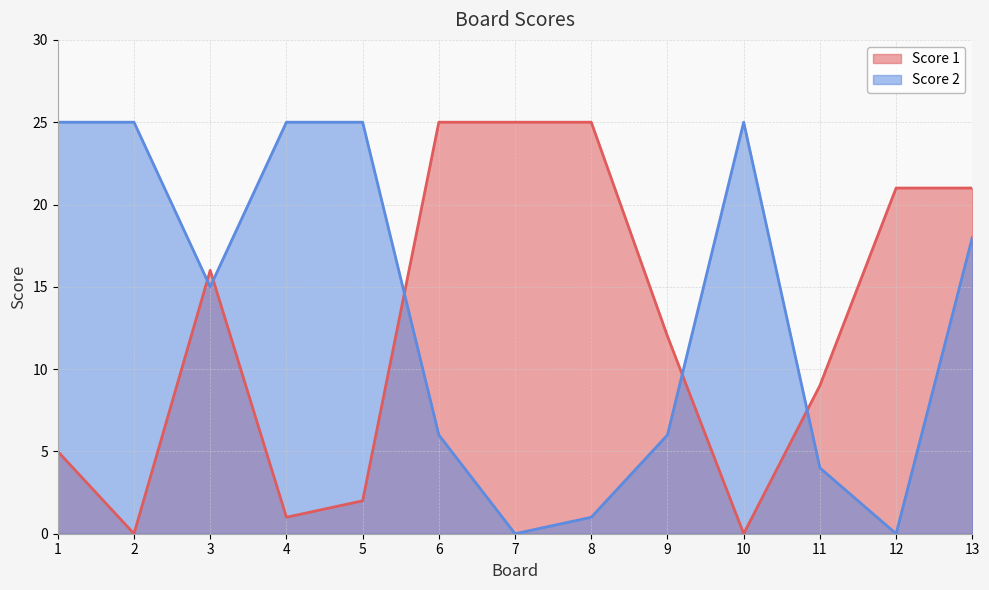

How many values in the Score 2 series exceed 15?

6